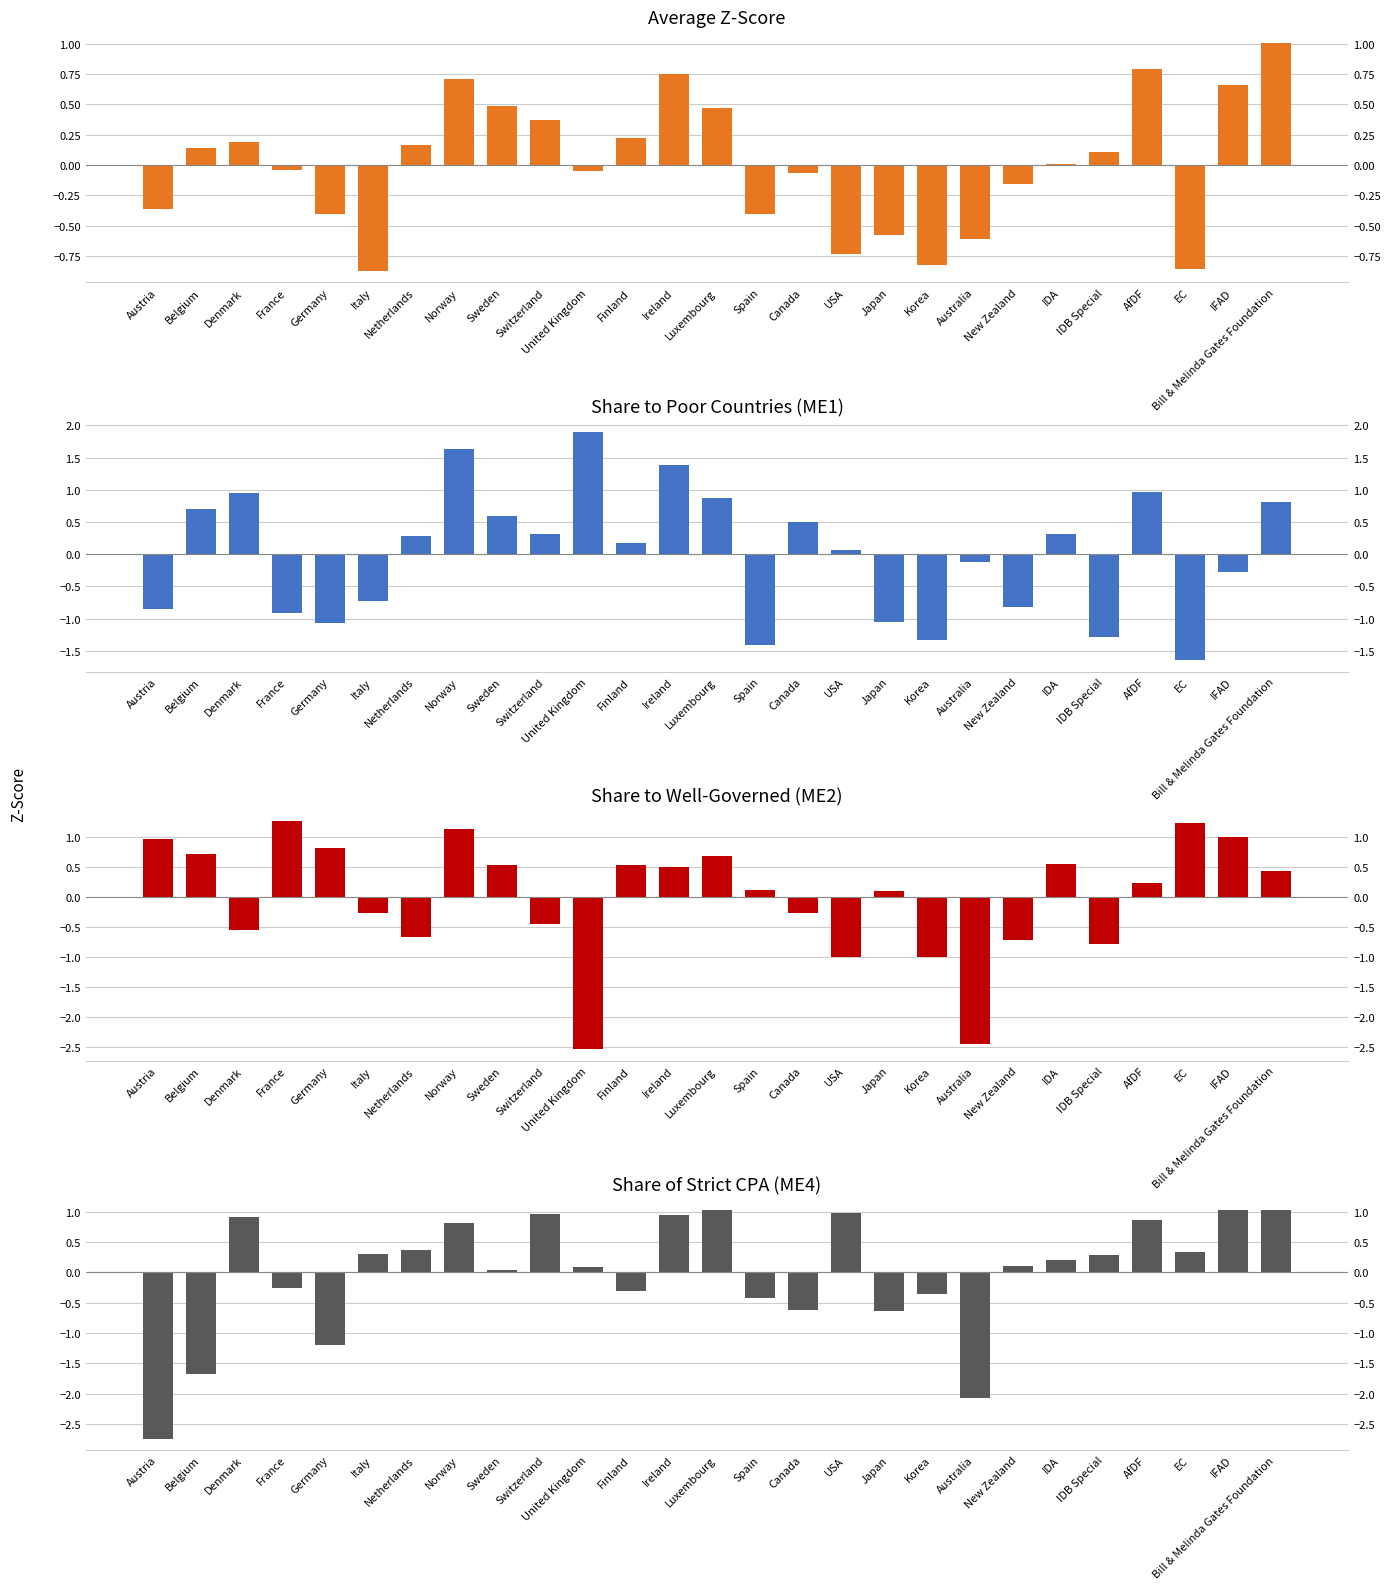

How many values in Share to well-governed (ME2) are above zero?

16